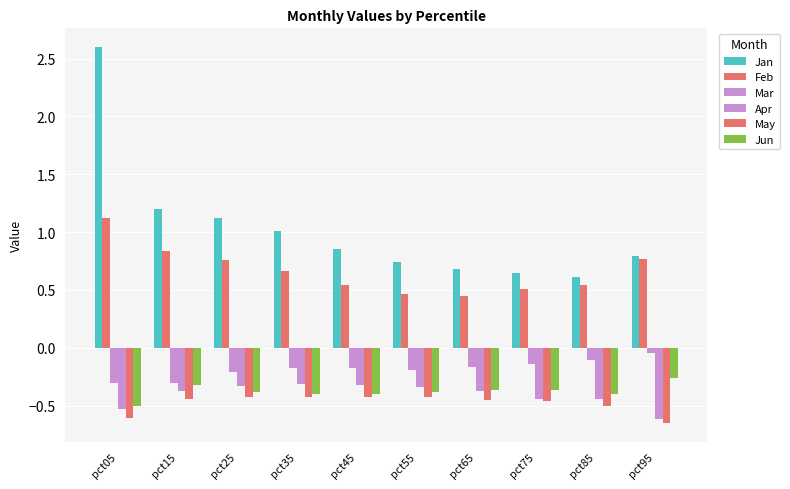

Are the bars horizontal?

No